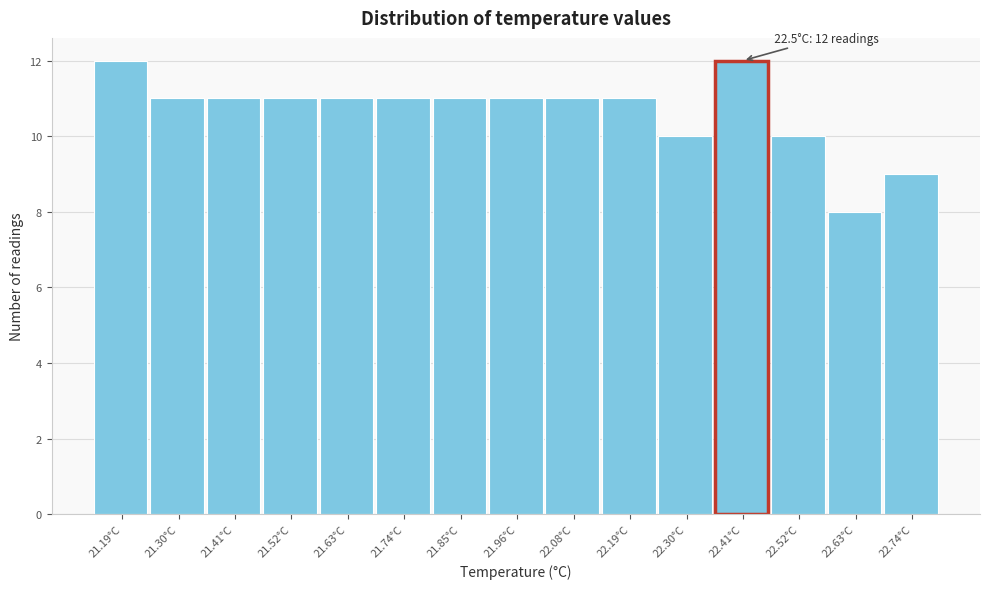

Reading left to right, transcribe all the data shown in this chart.

21.19°C=12	21.30°C=11	21.41°C=11	21.52°C=11	21.63°C=11	21.74°C=11	21.85°C=11	21.96°C=11	22.08°C=11	22.19°C=11	22.30°C=10	22.41°C=12	22.52°C=10	22.63°C=8	22.74°C=9